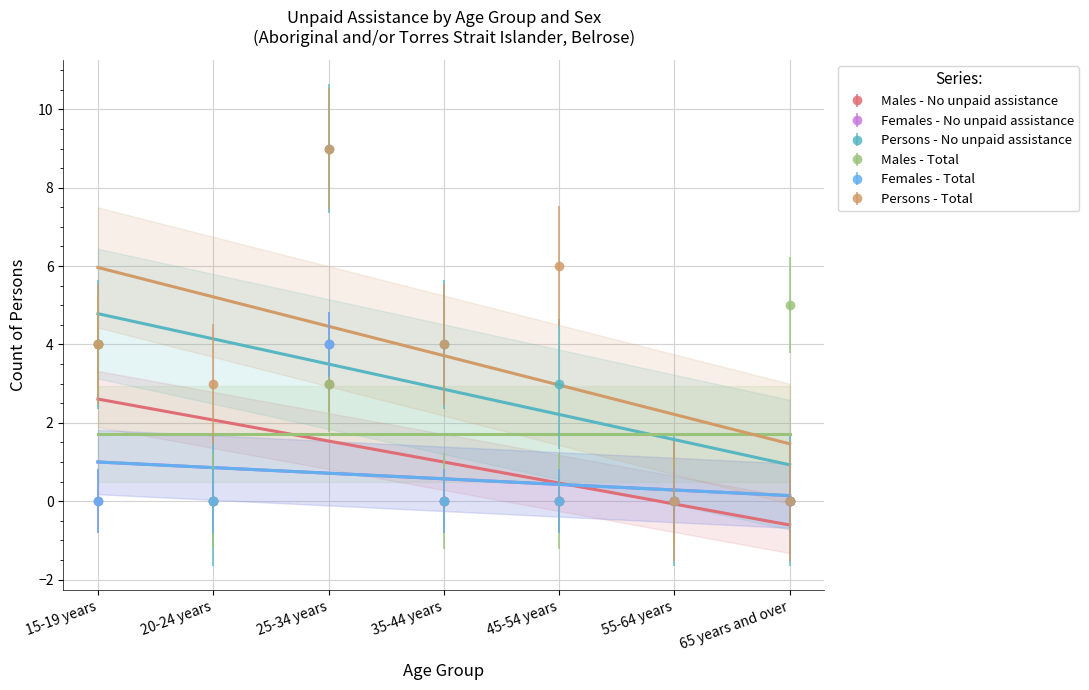

At which label does Females - Total reach its minimum?

15-19 years